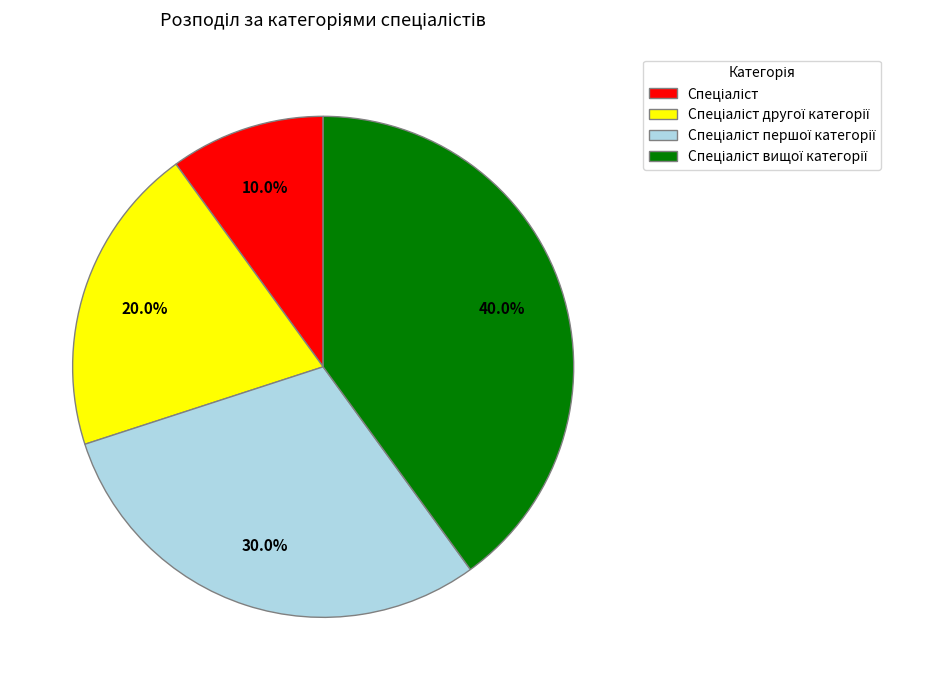

Is there any slice that represents more than half of the pie?

No